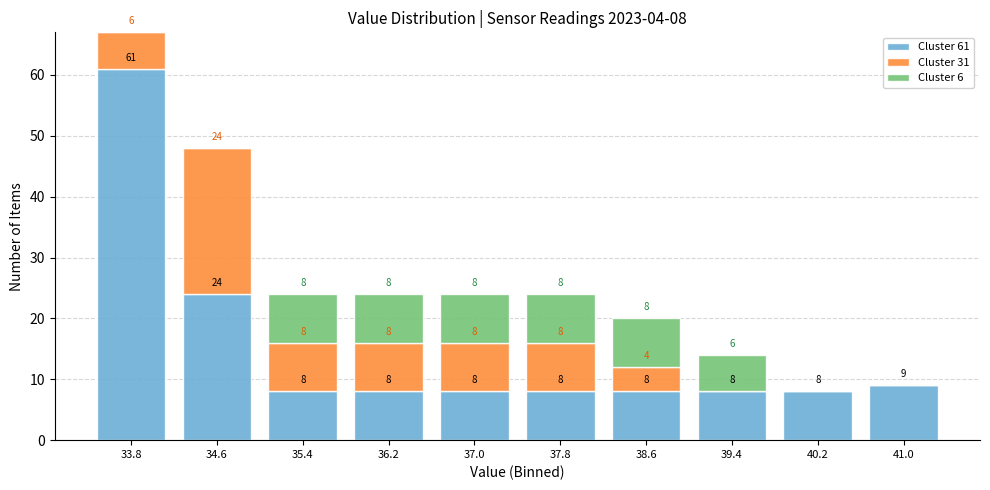

Which range on the x-axis has the tallest stacked bar (by total height)?

33.4 to 34.2